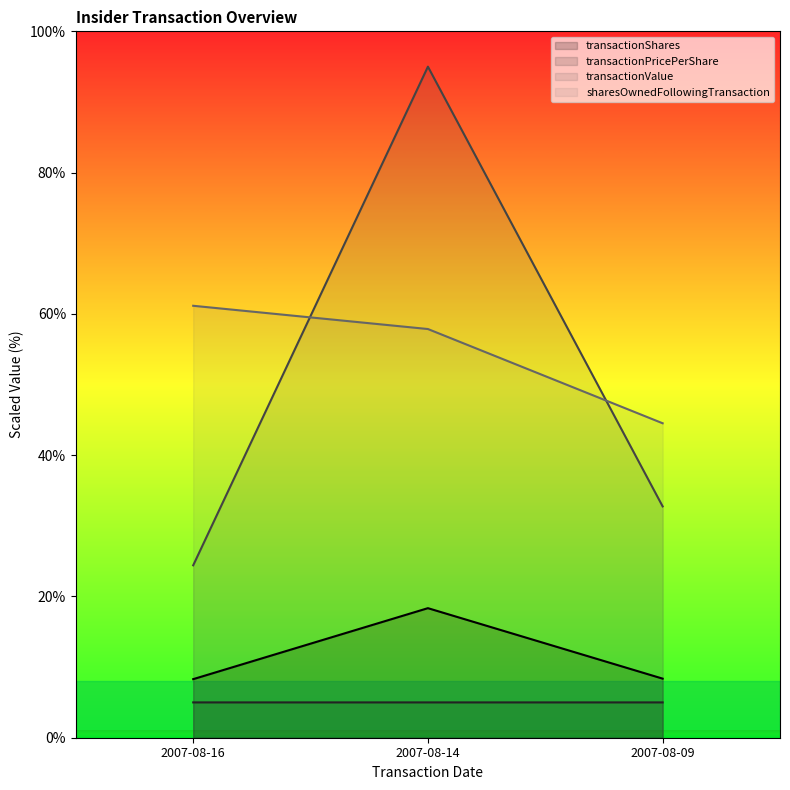

Which label corresponds to the smallest value in the chart?

2007-08-16